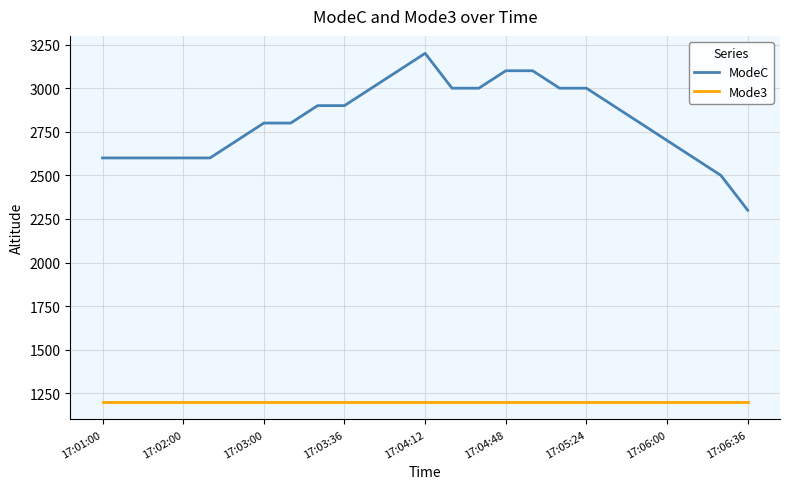

Does the chart have visible grid lines?

Yes